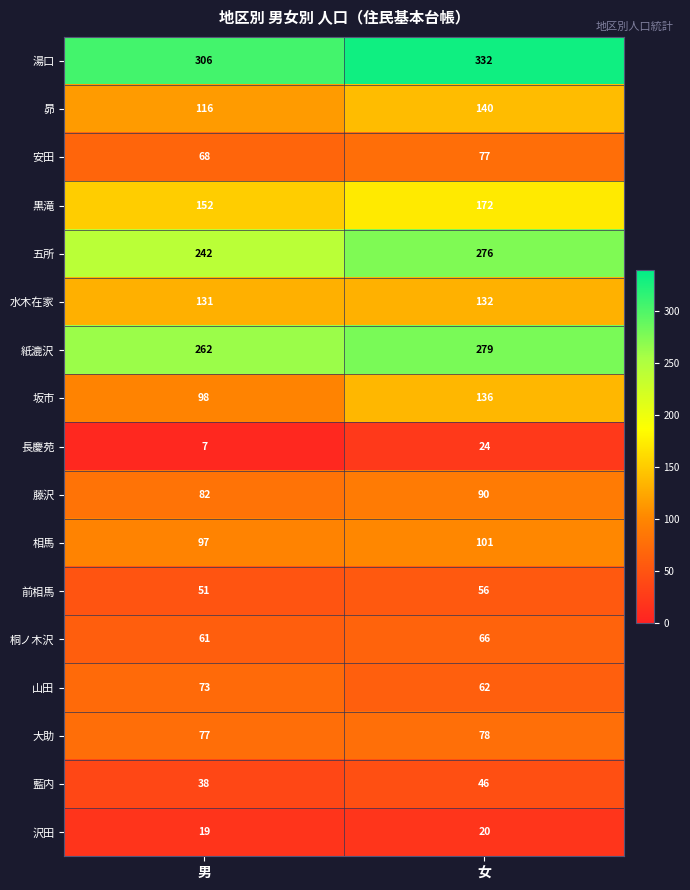

What is the difference between the 五所 values at 女 and 男?

34